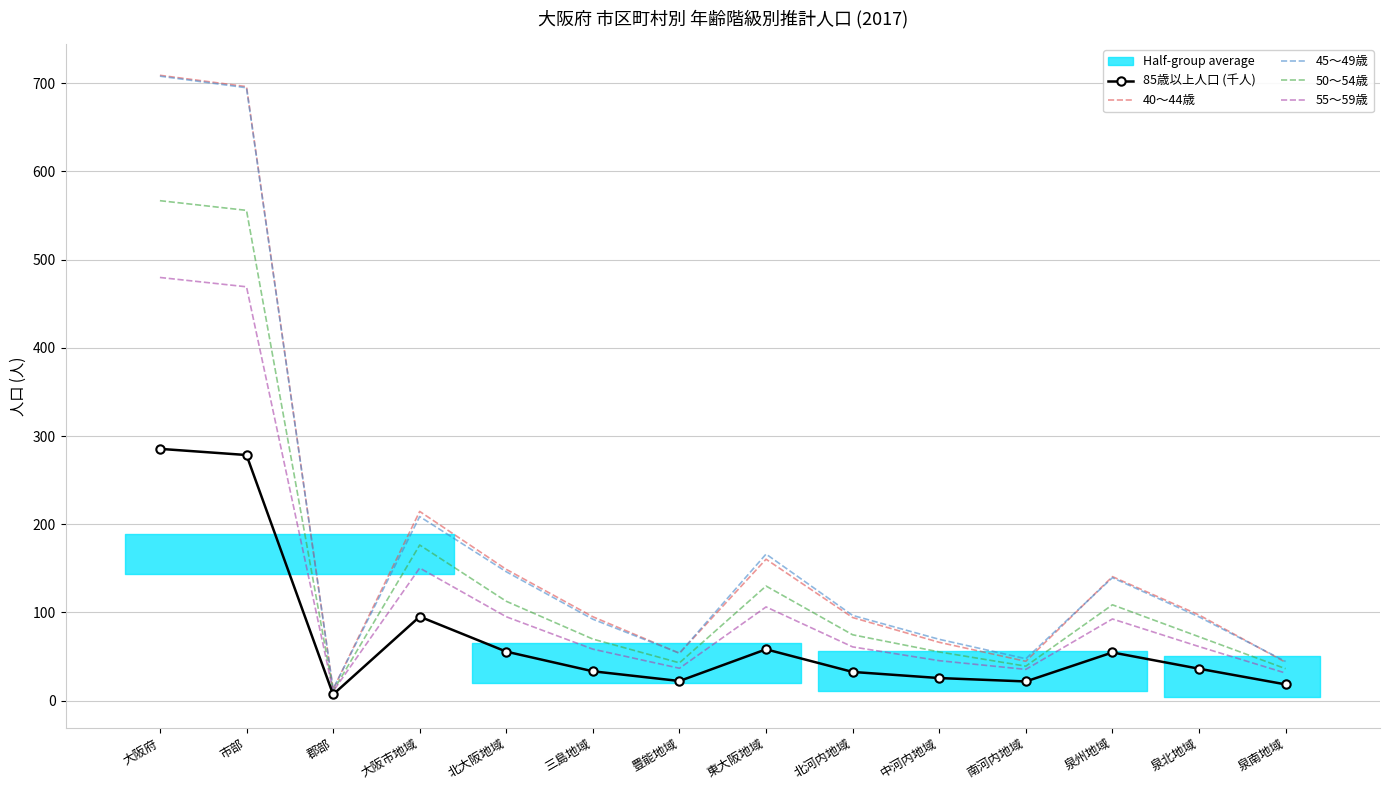

True or false: 85歳以上人口 (千人) and 40～44歳 cross at least once.

False